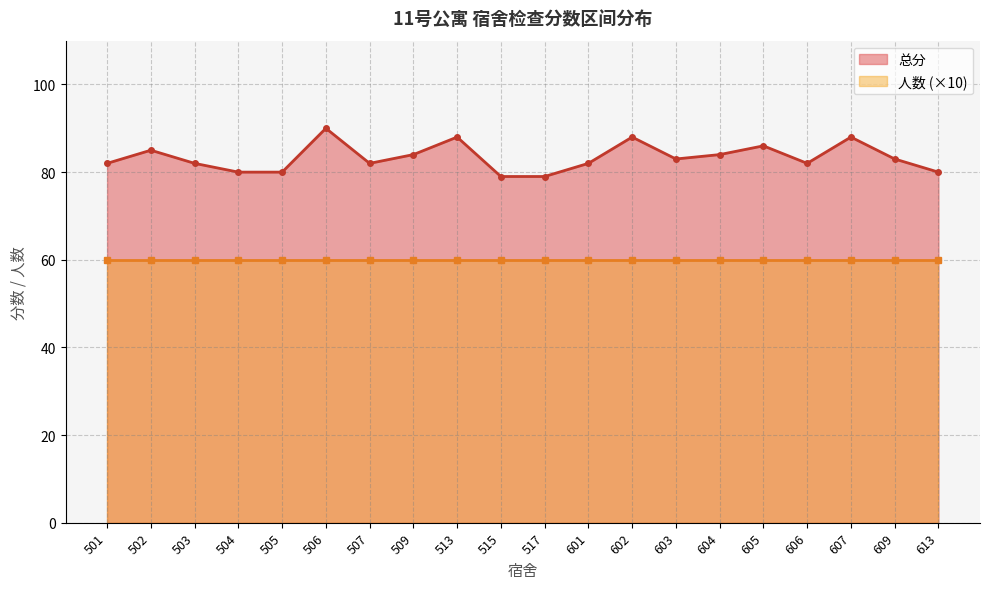

Reading left to right, what are all the values shown in this chart?

总分_line: 501=82	502=85	503=82	504=80	505=80	506=90	507=82	509=84	513=88	515=79	517=79	601=82	602=88	603=83	604=84	605=86	606=82	607=88	609=83	613=80
人数×10_line: 501=60	502=60	503=60	504=60	505=60	506=60	507=60	509=60	513=60	515=60	517=60	601=60	602=60	603=60	604=60	605=60	606=60	607=60	609=60	613=60